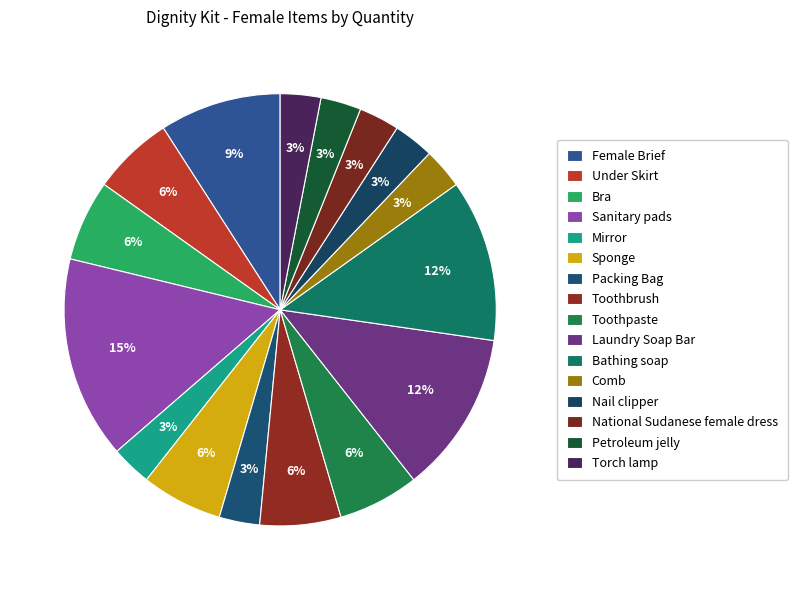

To the nearest percent, what percentage of the pie is National Sudanese female dress?

3%